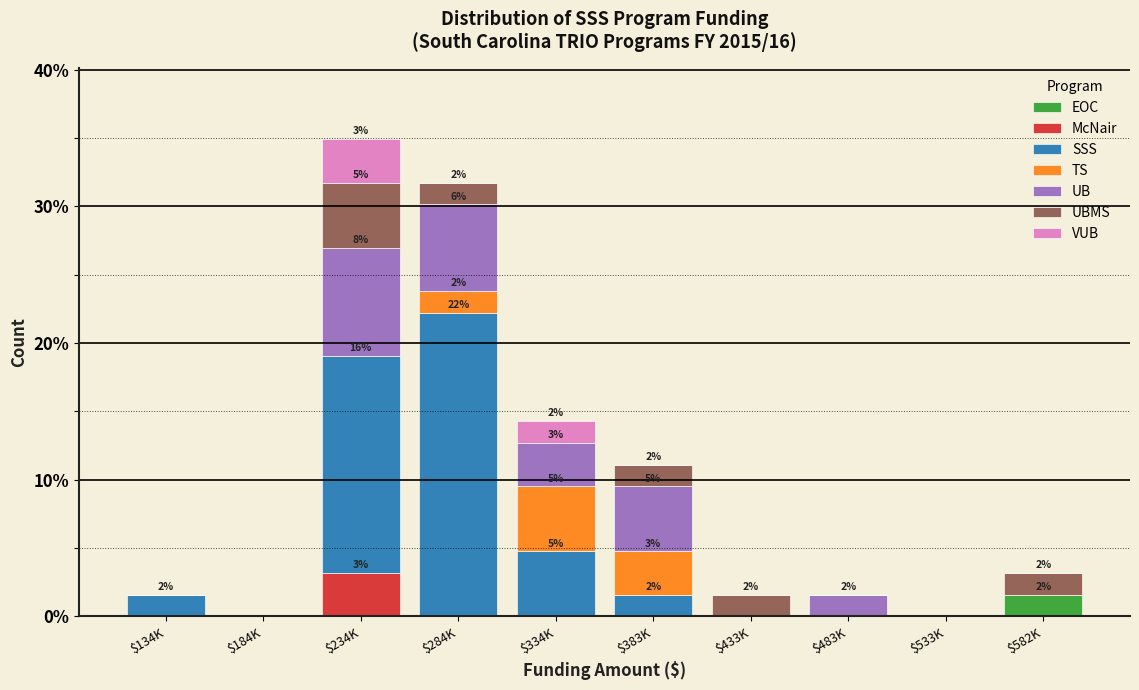

What is the maximum value for EOC?

1.6